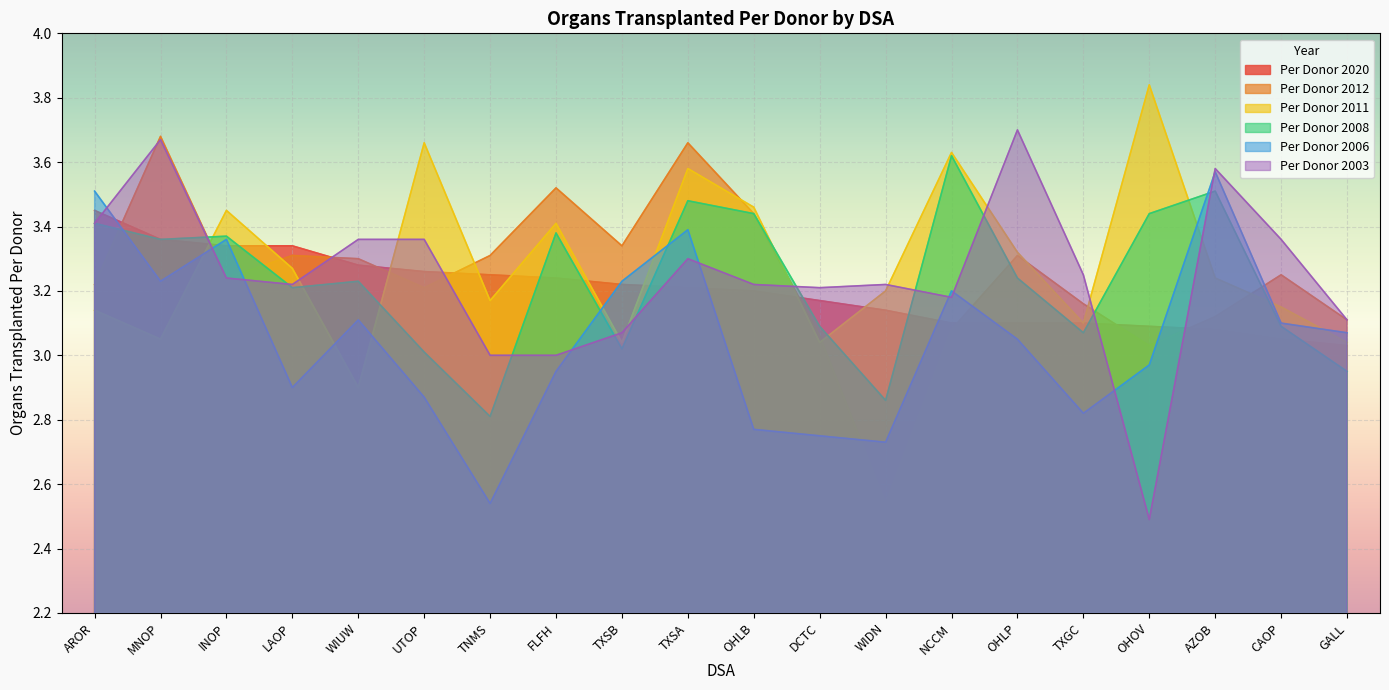

What position from the right is LAOP?

17